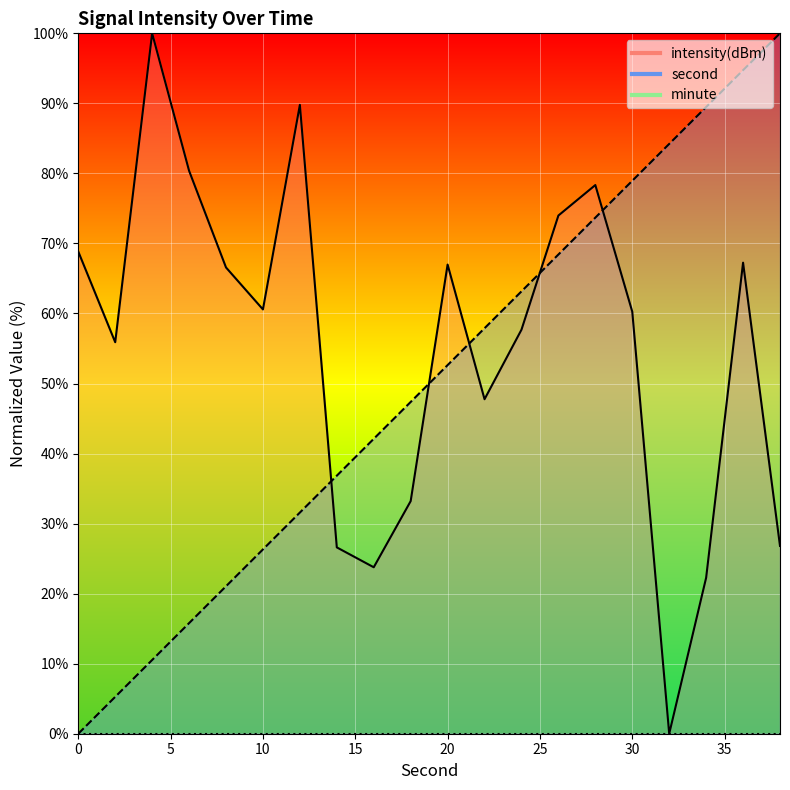

Where does the second series first go above 52?

20